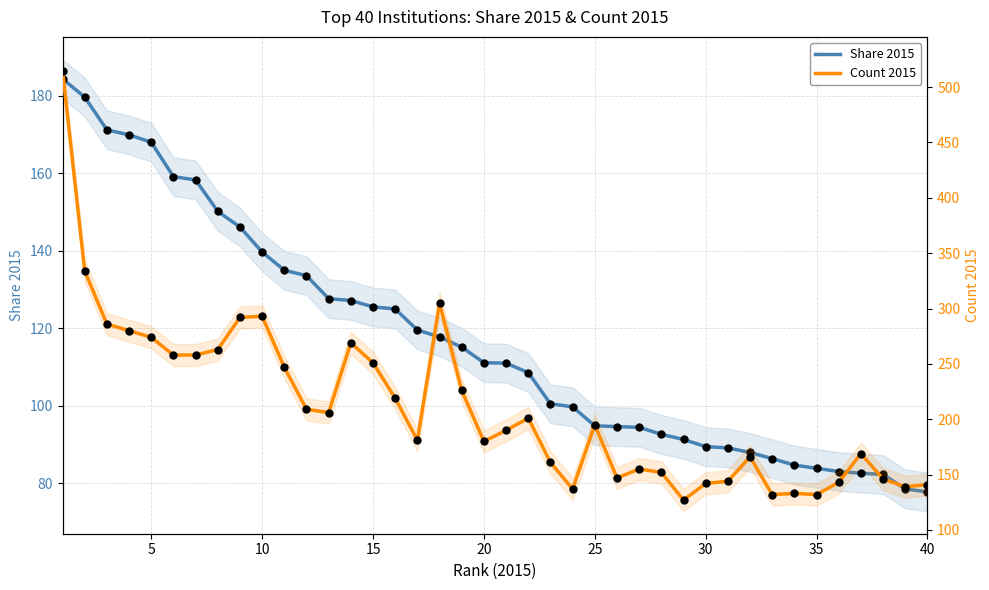

At how many categories does at least one series exceed 254?

12